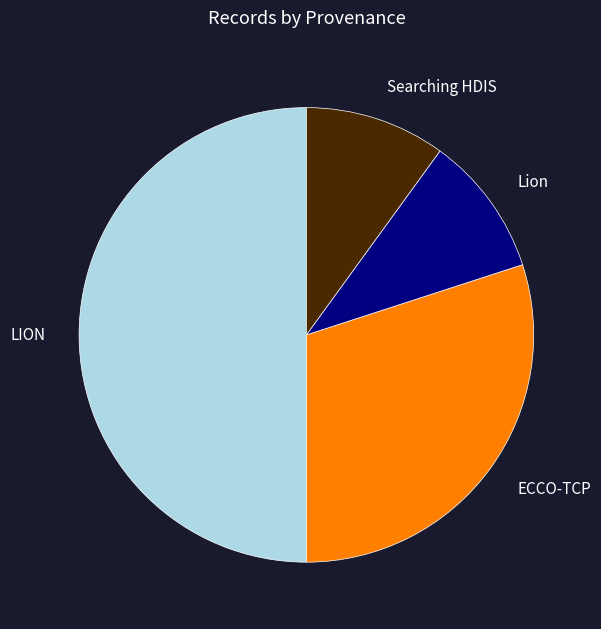

Which has a higher value, Searching HDIS or ECCO-TCP?

ECCO-TCP